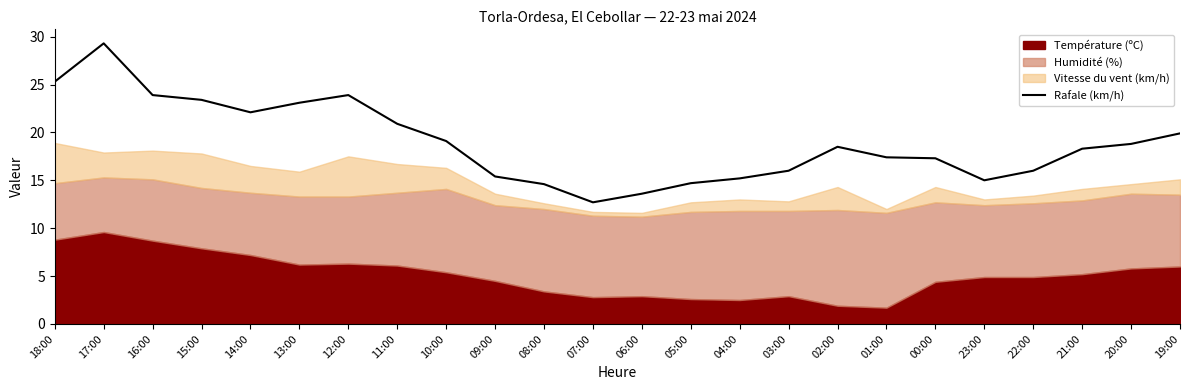

What is the average value?

18.9